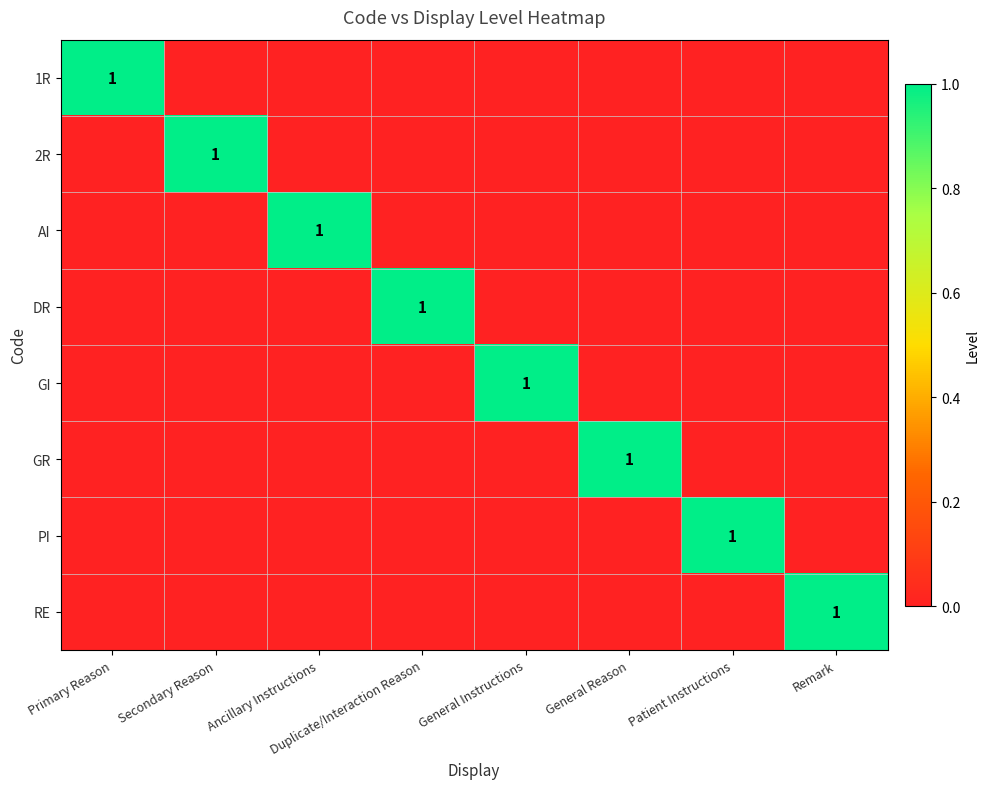

The DR series shows 1 at Duplicate/Interaction Reason. True or false?

True